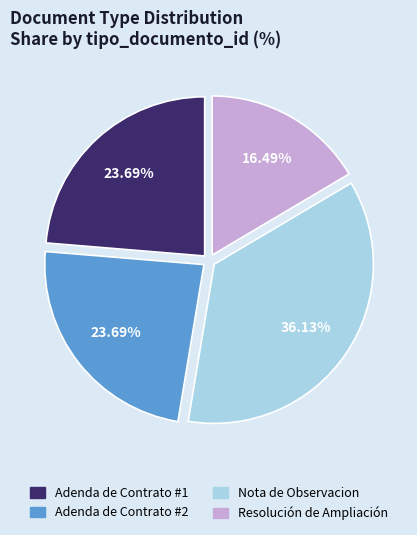

Which slice is the smallest?

Resolución de Ampliación